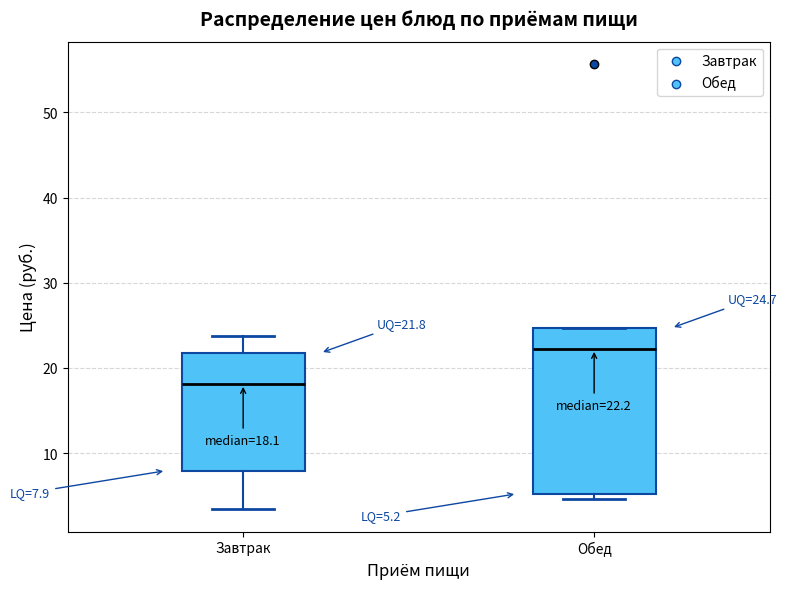

Which box's median line is the highest?

Обед